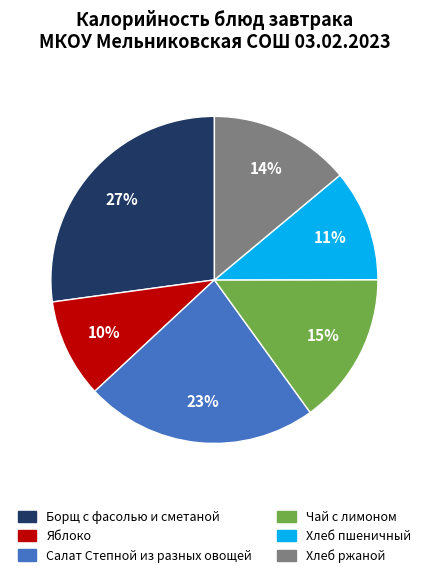

Which slice is the largest?

Борщ с фасолью и сметаной